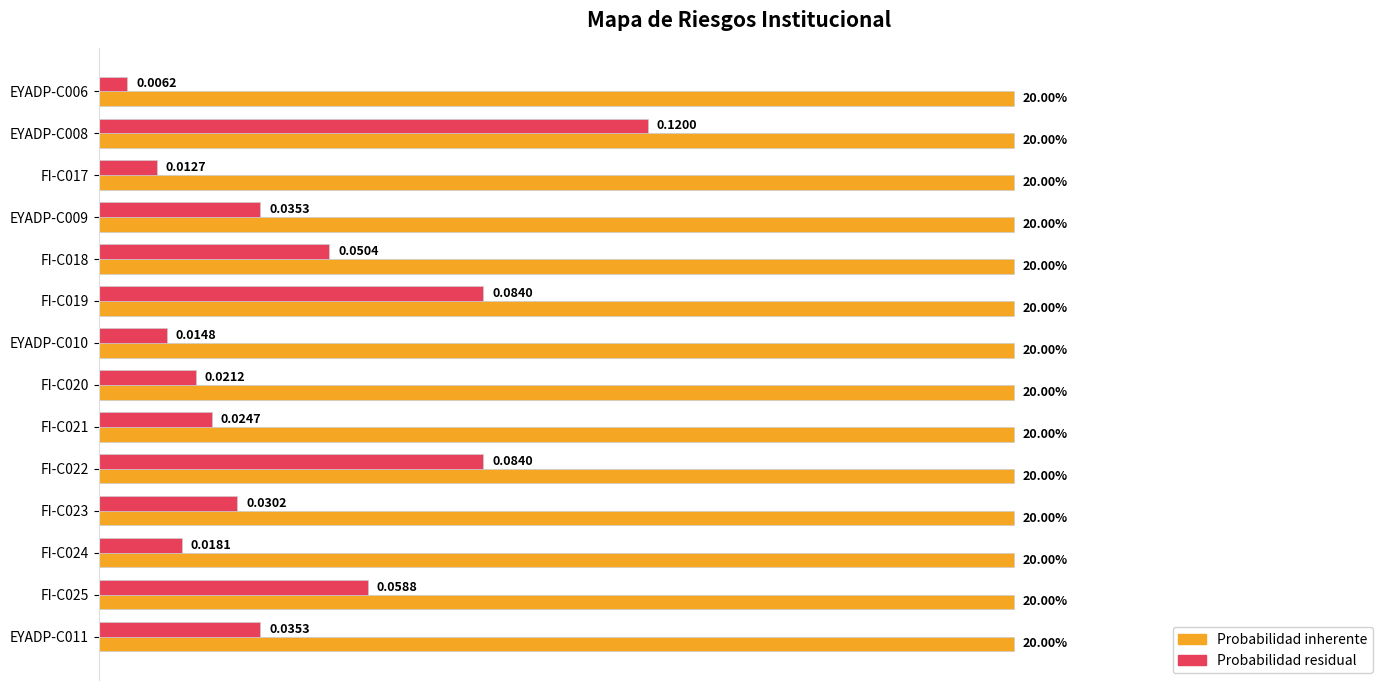

Rank the series by their average value, from lowest to highest.

Probabilidad residual, Probabilidad inherente